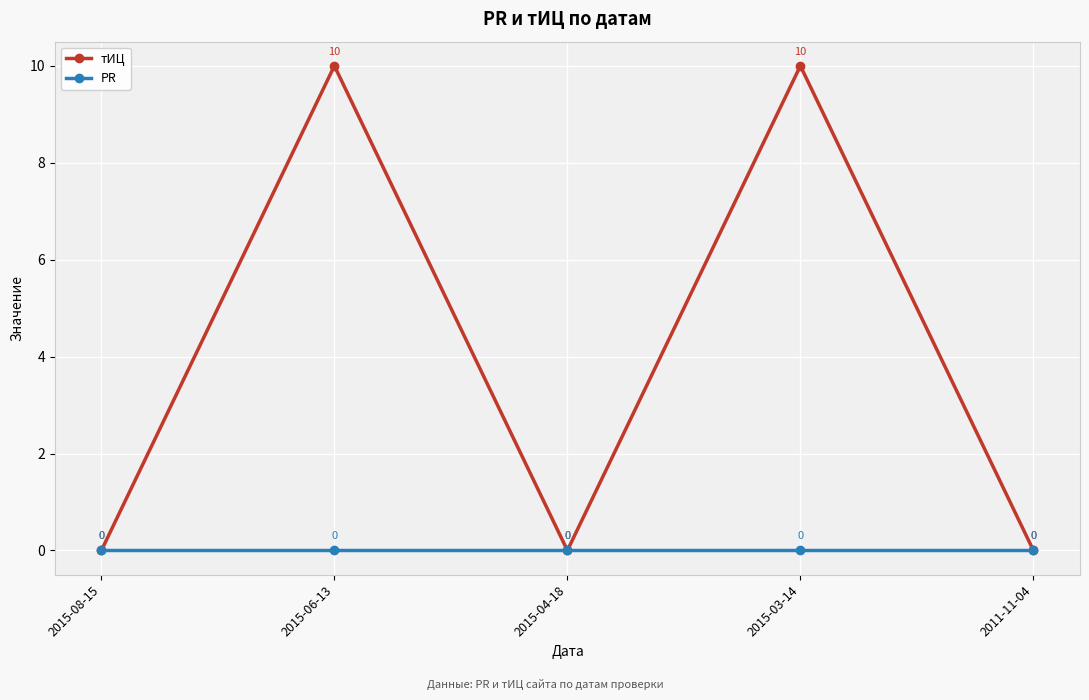

Does the chart display data point markers on the line(s)?

Yes